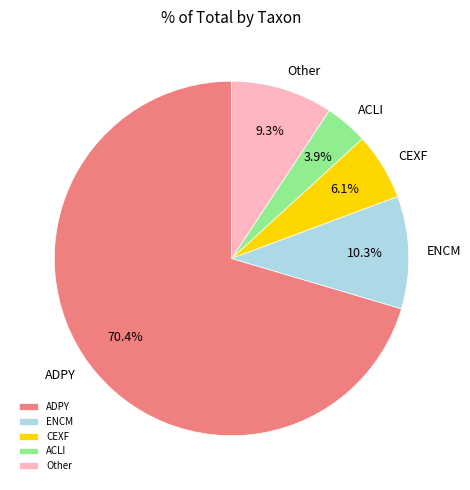

To the nearest percent, what is the average slice percentage?

20%